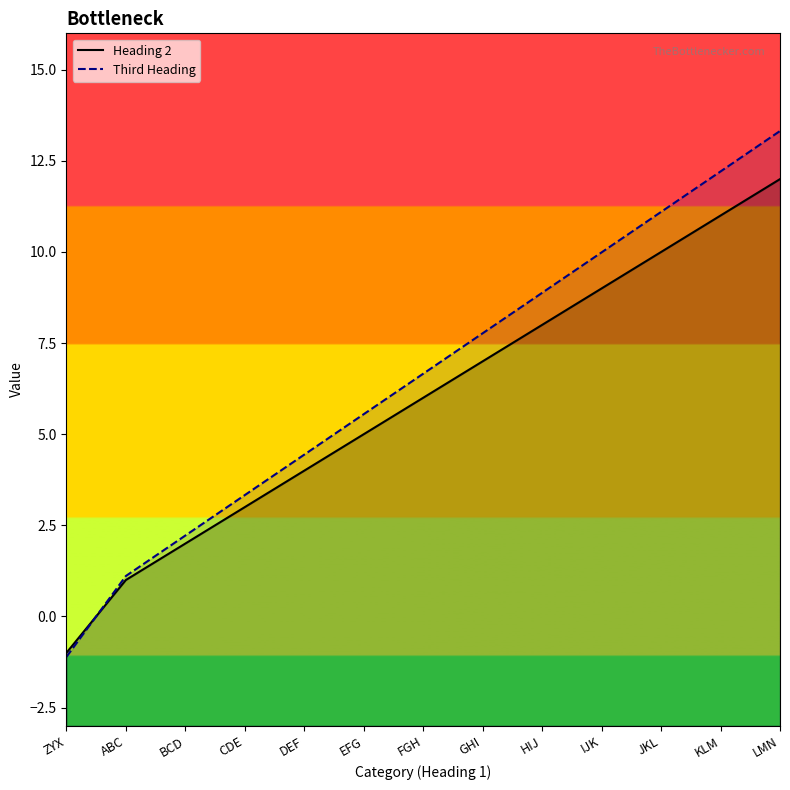

What is the value of the Heading 2 point at the 10th from the left?

9.0